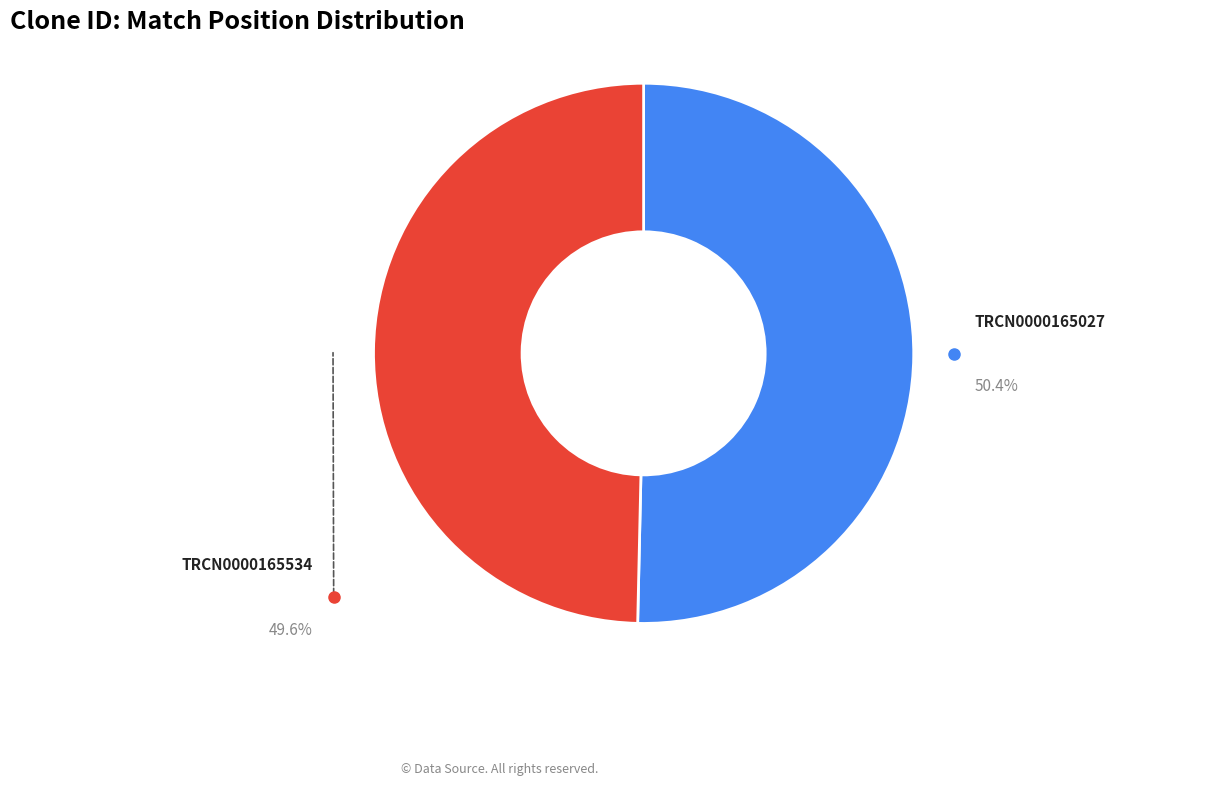

How many slices are in this pie chart?

2